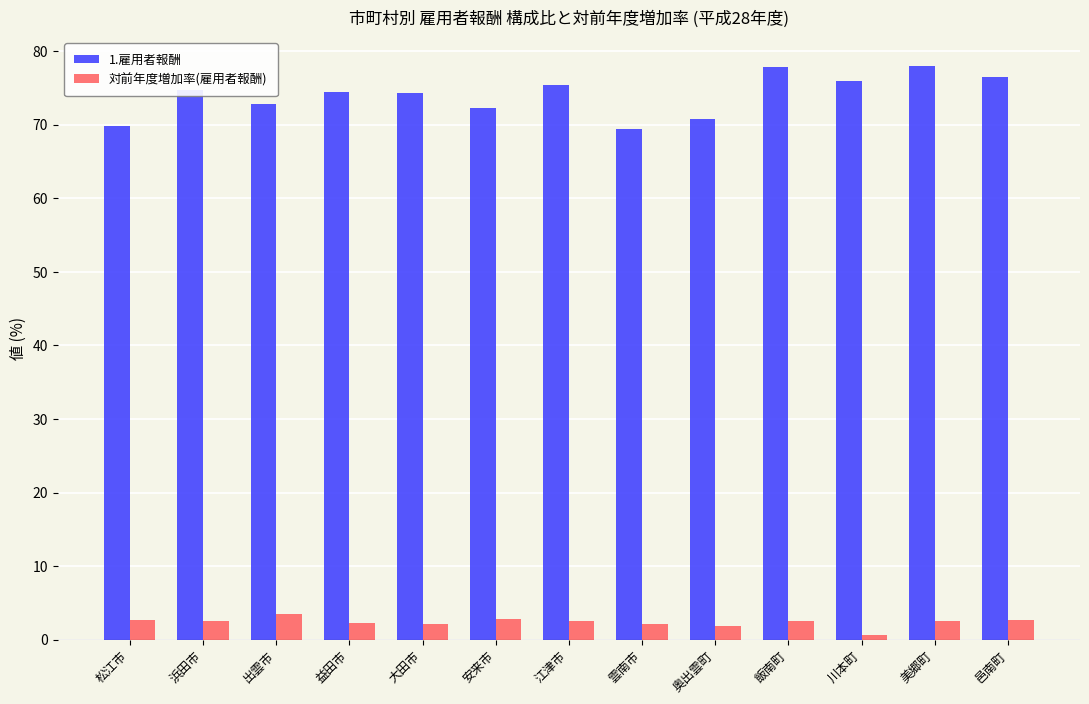

Which series has the widest spread of values?

1.雇用者報酬